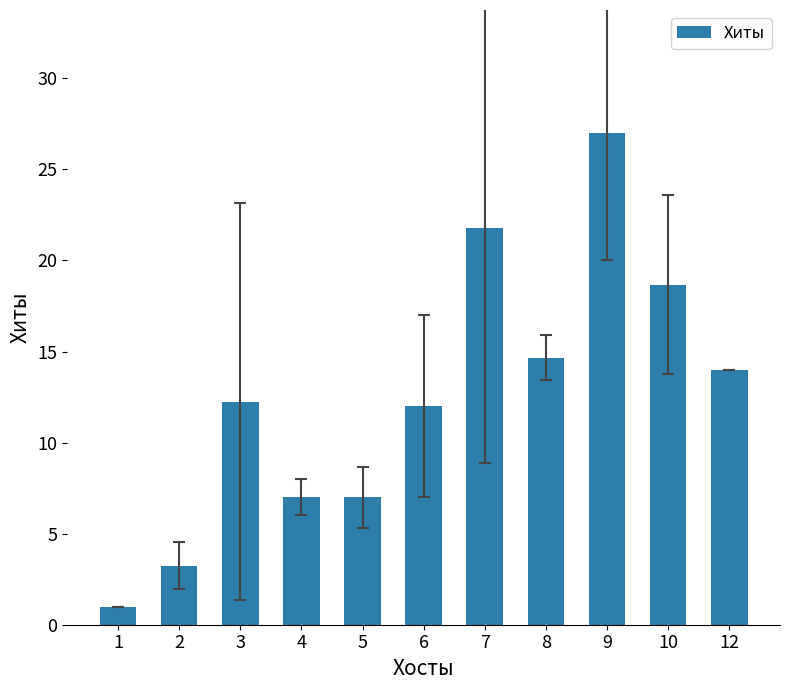

Approximately how many times larger is the value at 4 compared to 6?

0.6